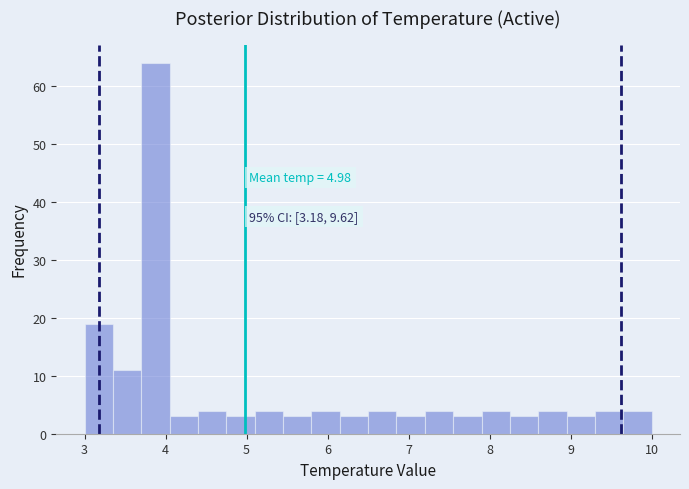

Read against the x-axis, roughly where is the centre of the tallest bar?

3.9